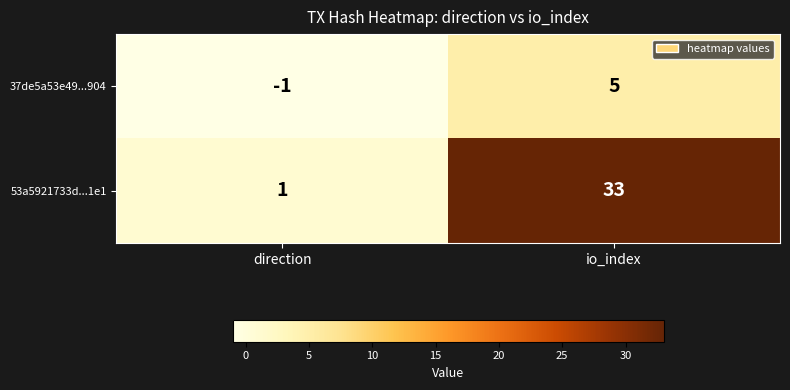

At which category does the chart reach its peak across all series?

io_index